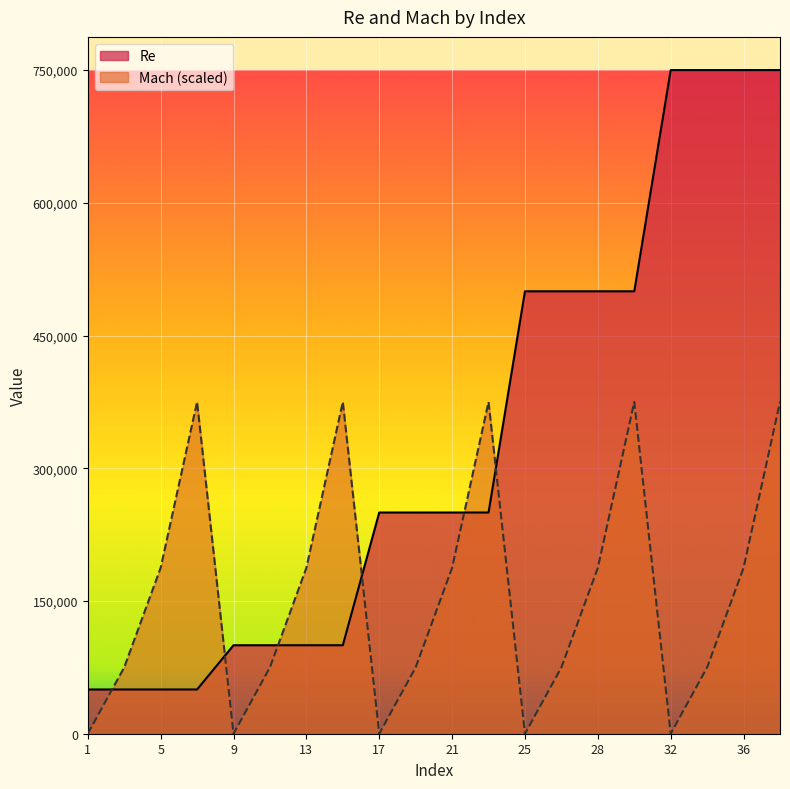

The Re series shows 1081012 at 34. True or false?

False